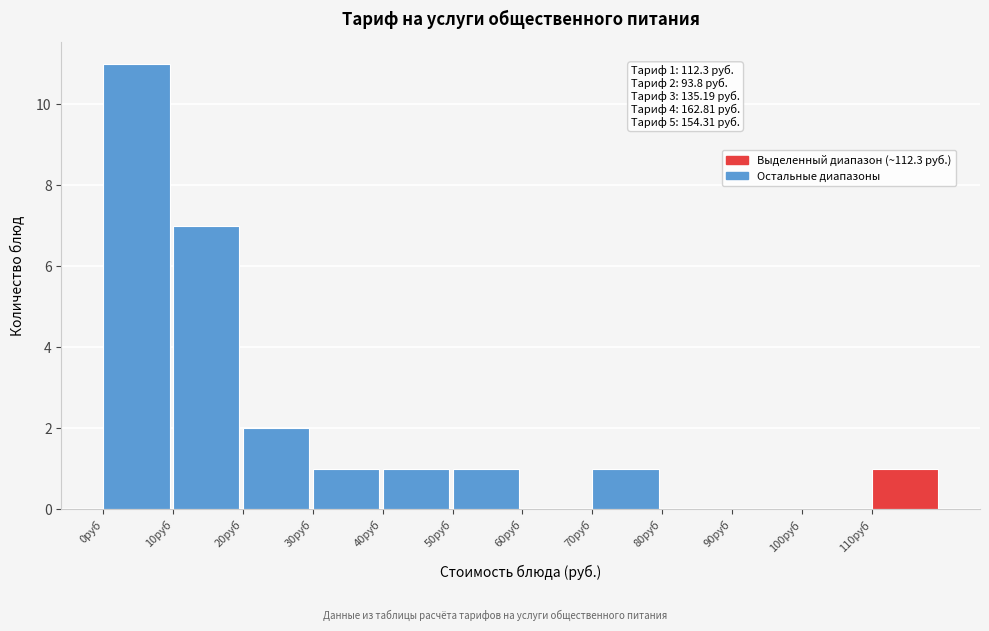

Over which range of the x-axis is the bar tallest?

0 to 10